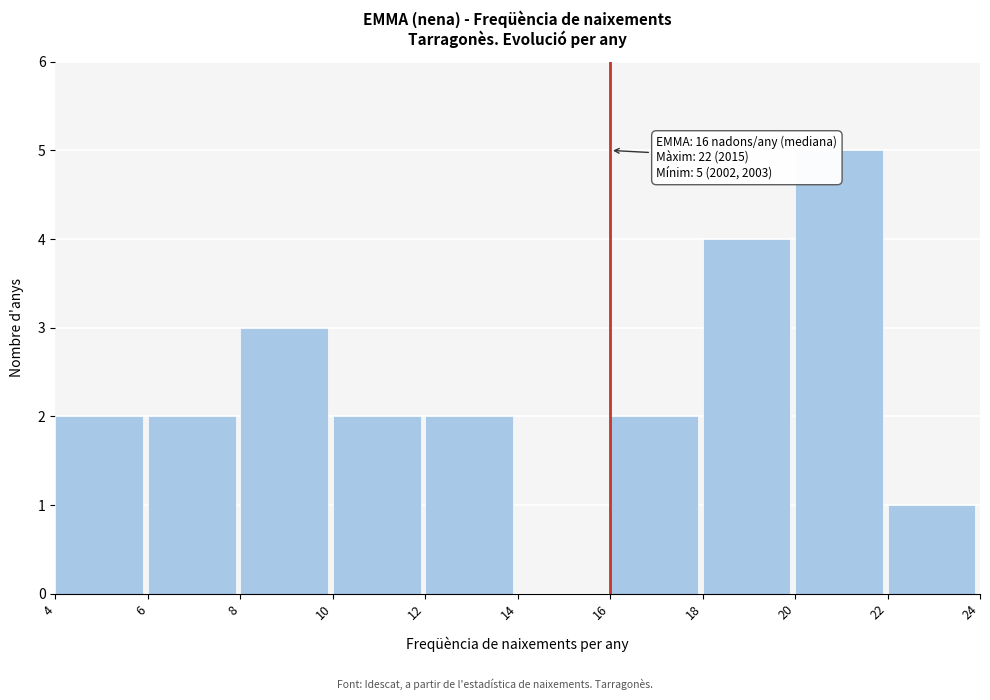

Which range on the x-axis has the tallest bar?

20 to 22